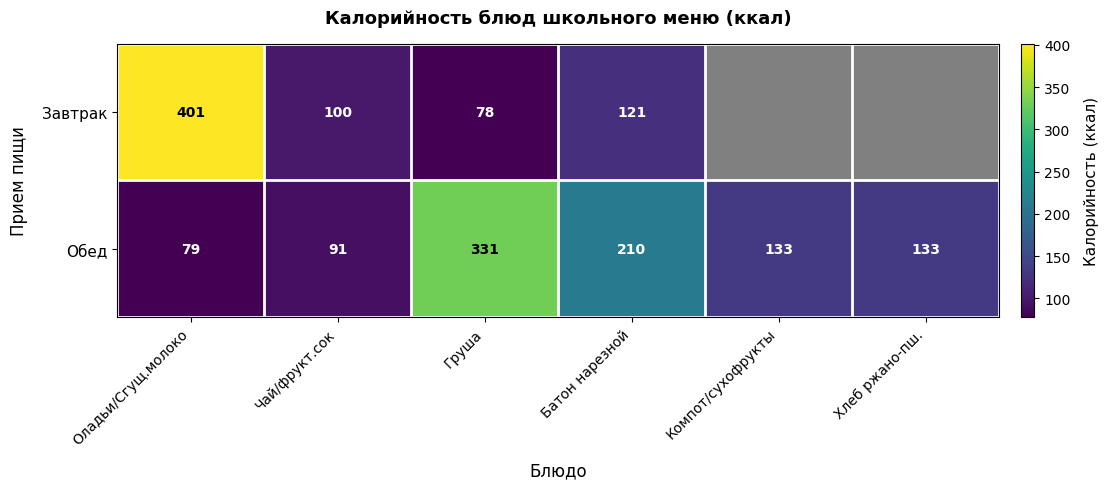

What is the total value across all series at Батон нарезной?

331